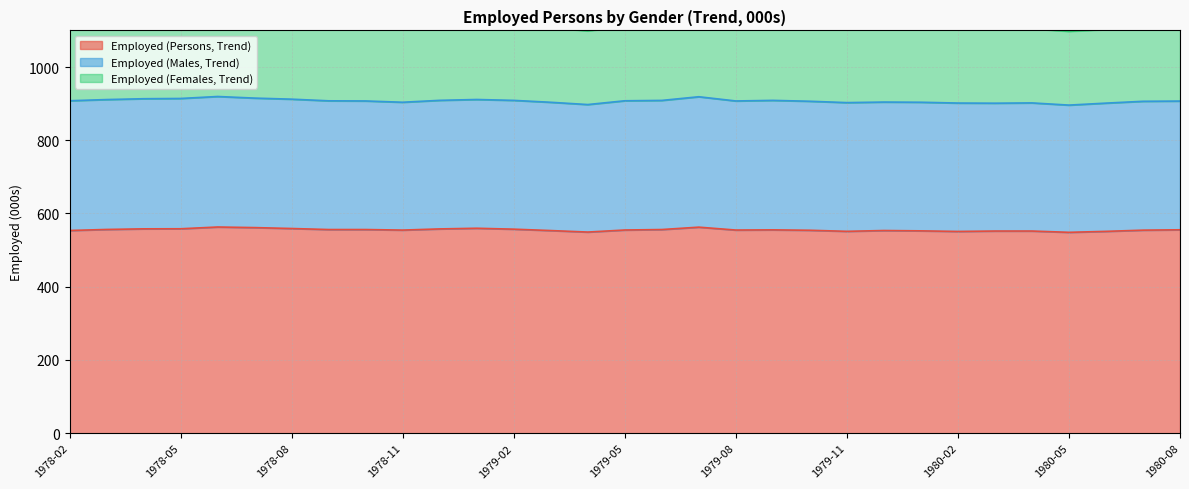

Which series has the largest total across all categories?

Employed (Persons, Trend)